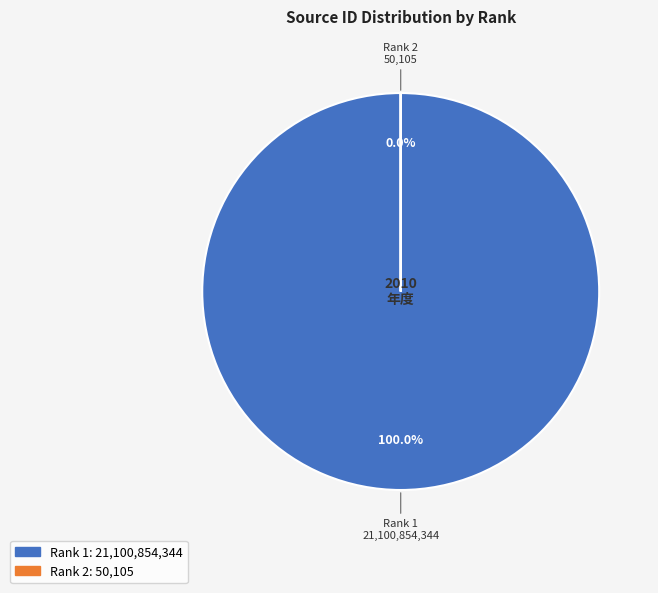

Which slice is the largest?

1